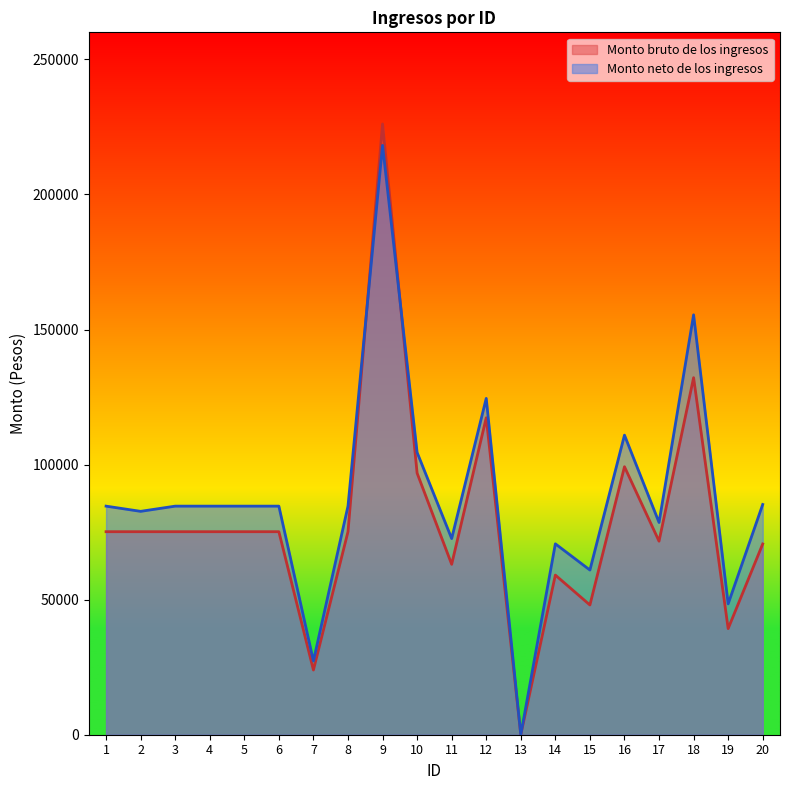

Reading left to right, transcribe all the data shown in this chart.

Monto bruto de los ingresos: 1=75151.8	2=75151.8	3=75151.8	4=75151.8	5=75151.8	6=75151.8	7=23947.6	8=75151.8	9=226090.4	10=96843.0	11=63082.3	12=117335.1	13=0.0	14=59089.7	15=48026.8	16=99203.4	17=71646.9	18=132170.4	19=39281.0	20=70615.0
Monto neto de los ingresos: 1=84614.2	2=82685.6	3=84614.2	4=84614.2	5=84614.2	6=84614.2	7=27300.0	8=84614.2	9=218160.8	10=104488.6	11=72614.2	12=124500.0	13=0.0	14=70663.2	15=60959.2	16=110895.8	17=78568.4	18=155436.2	19=48437.2	20=85231.4